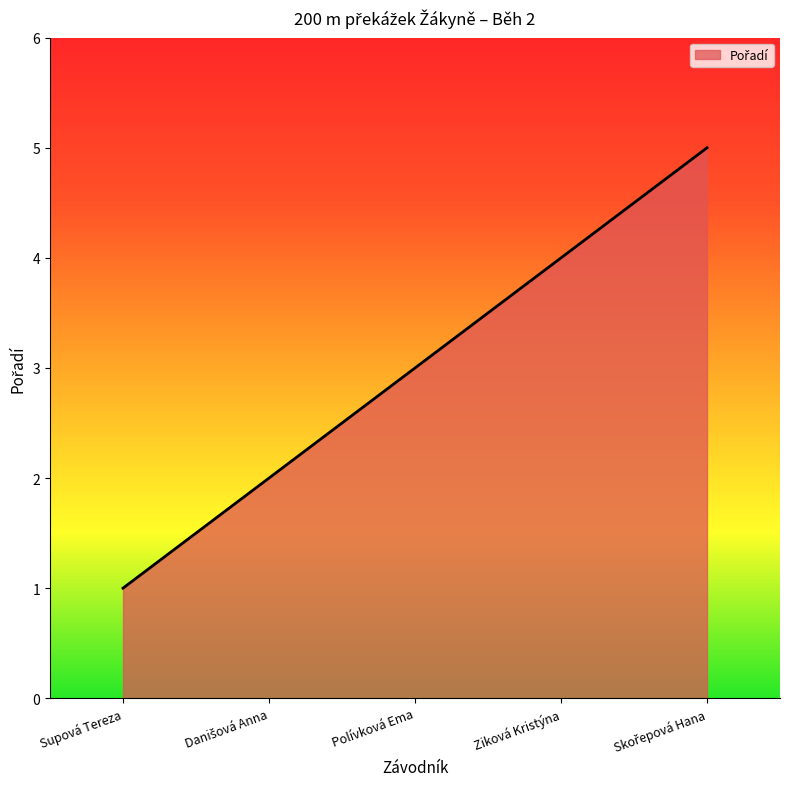

Count the number of categories in the chart.

5